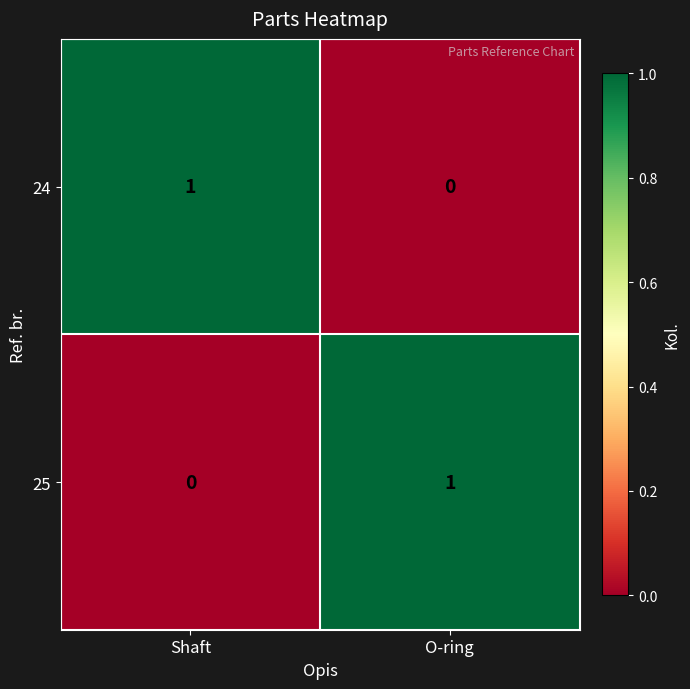

At which label is 25 closest to 0?

Shaft